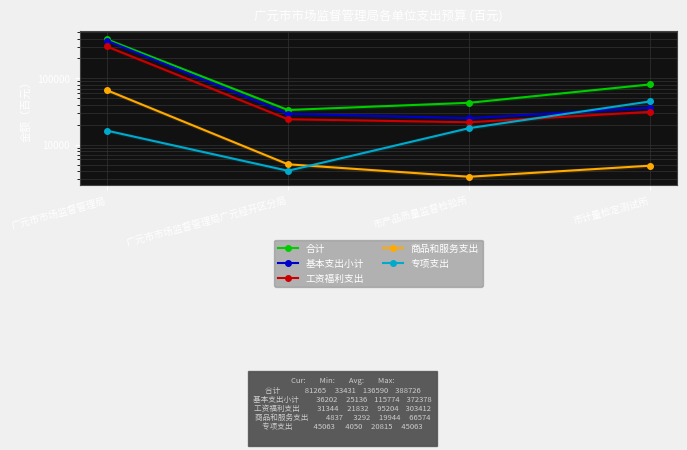

Which has a higher value, 广元市市场监督管理局 or 市计量检定测试所?

广元市市场监督管理局